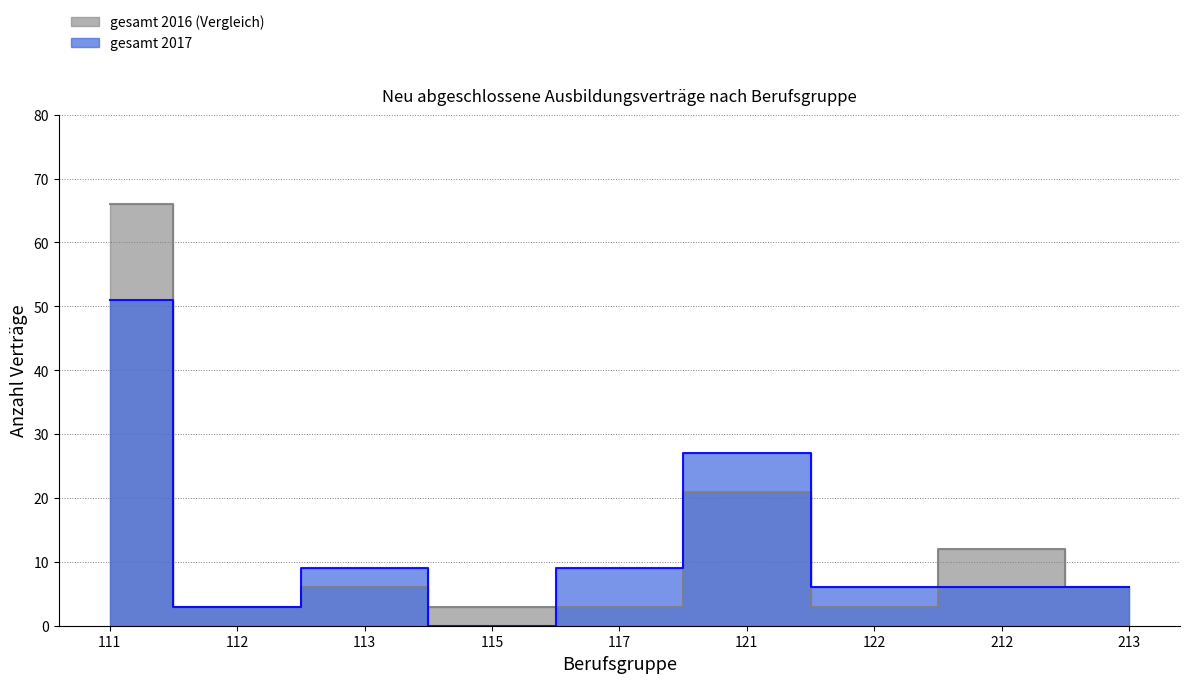

What is the difference between the highest and lowest values at 115?

3